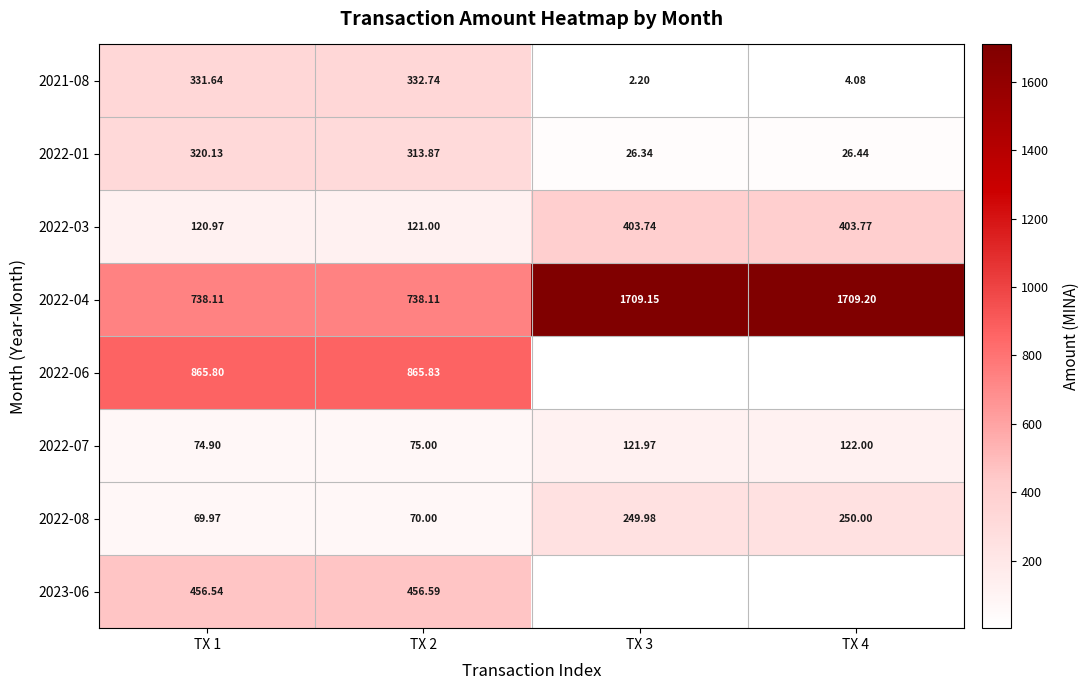

Which series has the widest spread of values?

2022-04